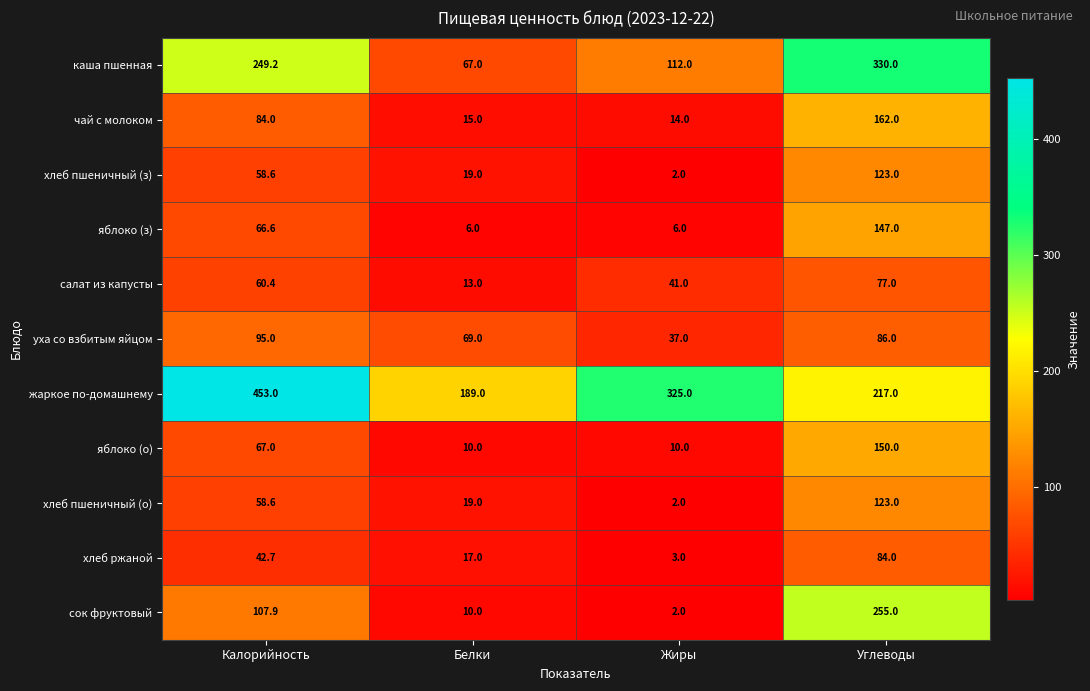

At how many categories does at least one series exceed 371?

1